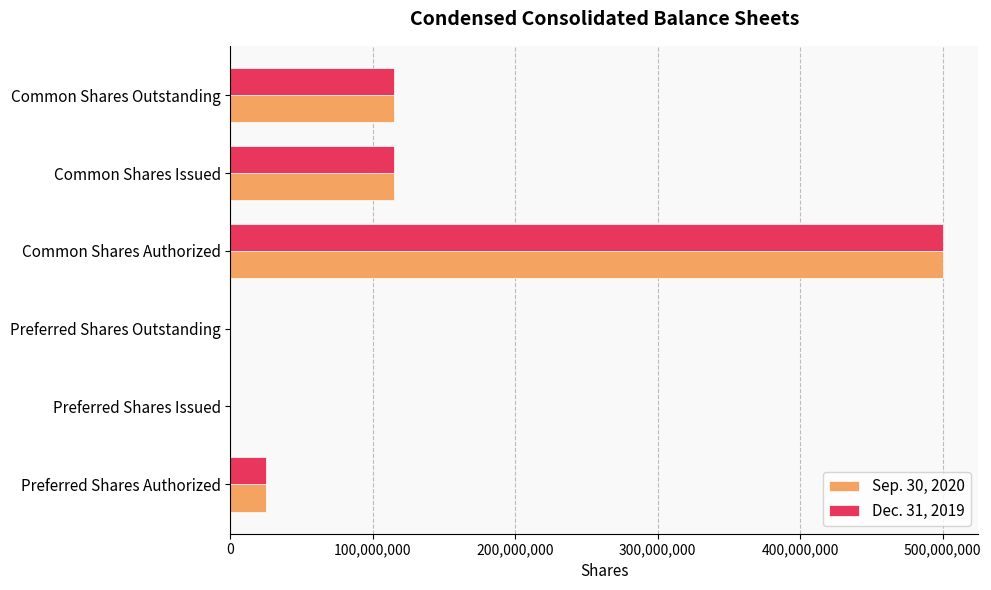

Is it true that Sep. 30, 2020 equals 500000000 at Common Shares Authorized?

True